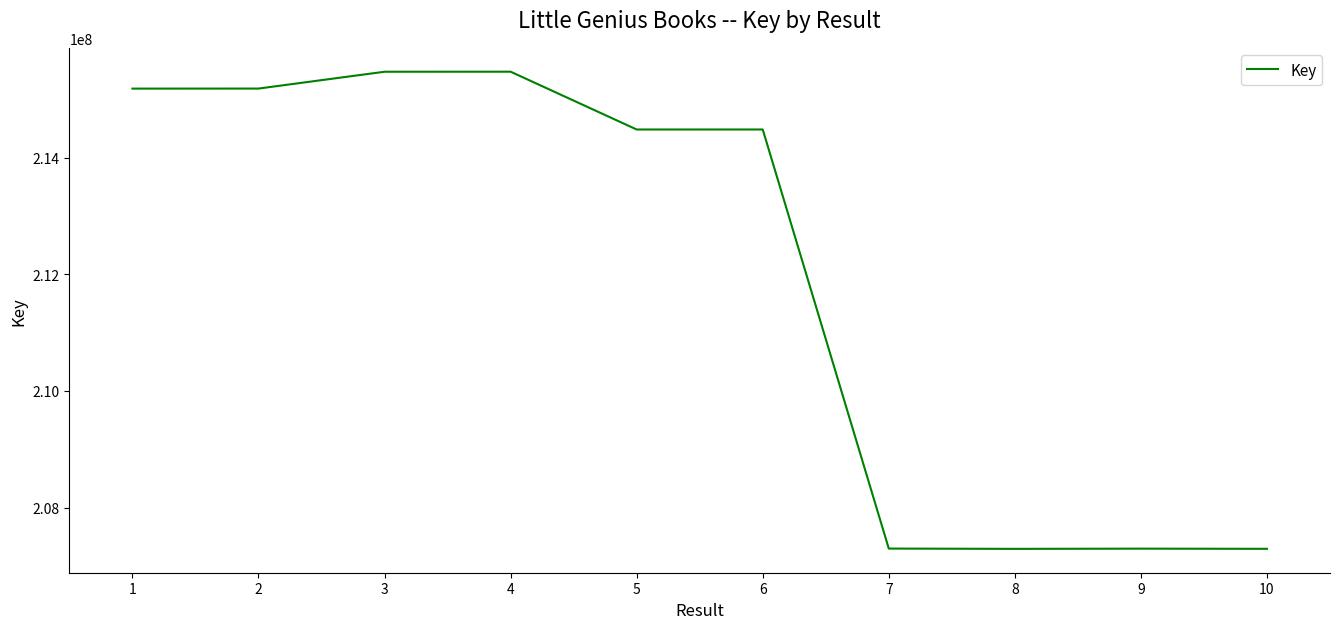

What is the change in value from 4 to 9?

-8180590